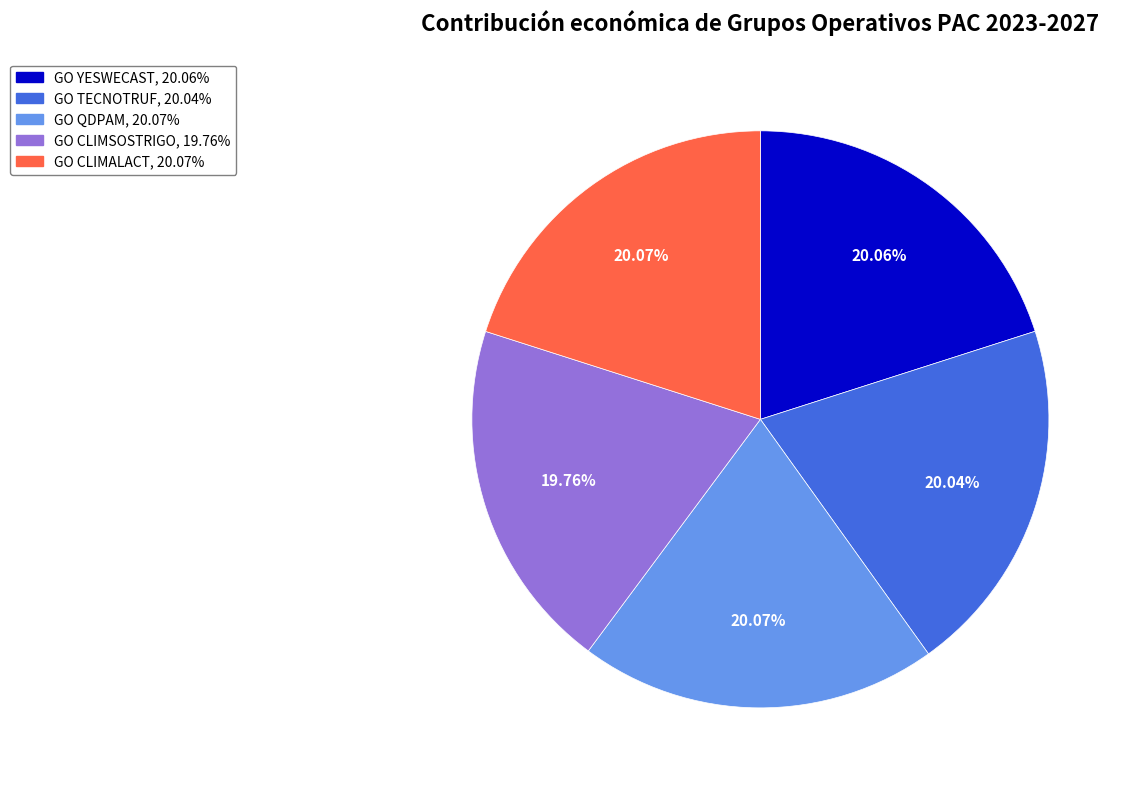

Approximately how many times larger is the value at GO YESWECAST compared to GO TECNOTRUF?

1.0